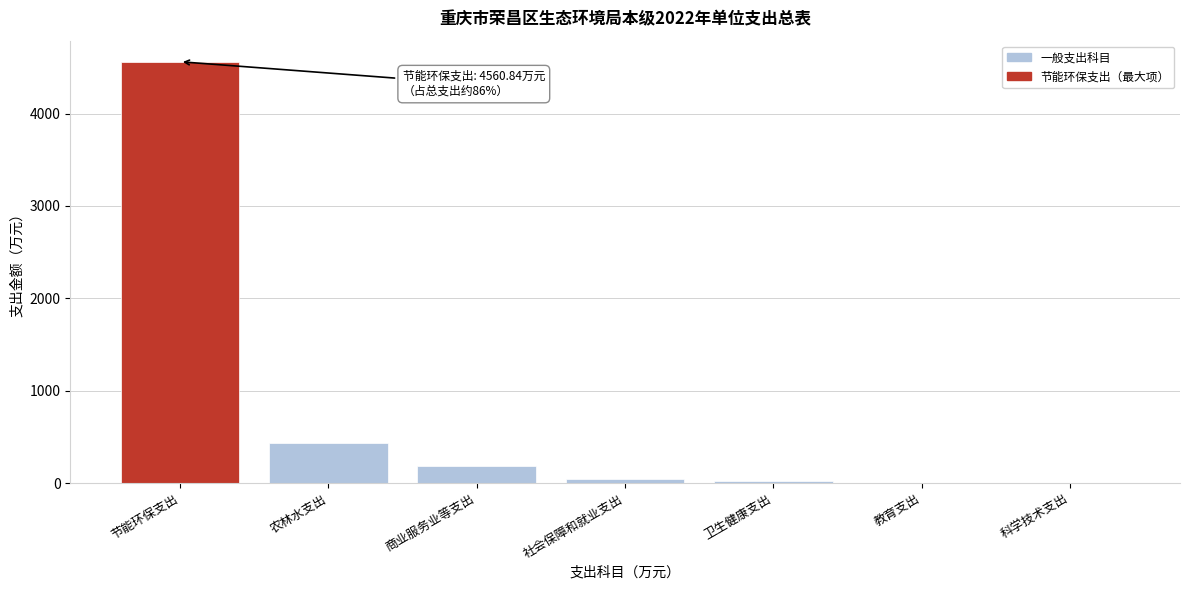

What is the sum of all values?

5262.6